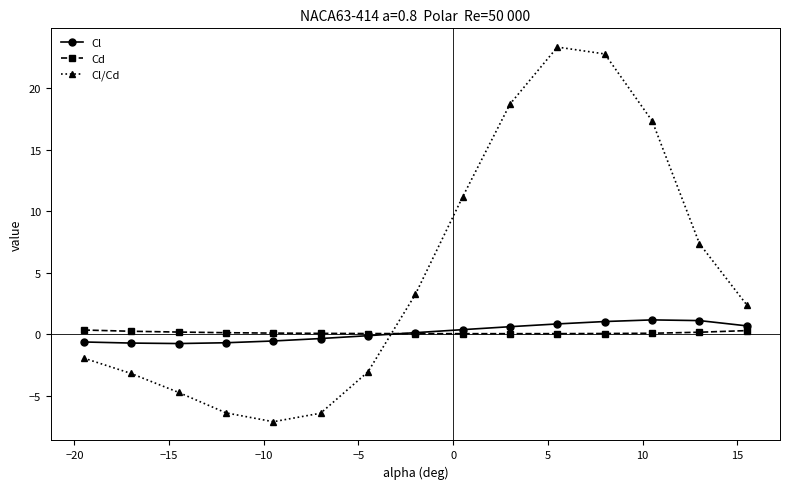

What are all the series names shown in the legend?

Cl, Cd, Cl/Cd